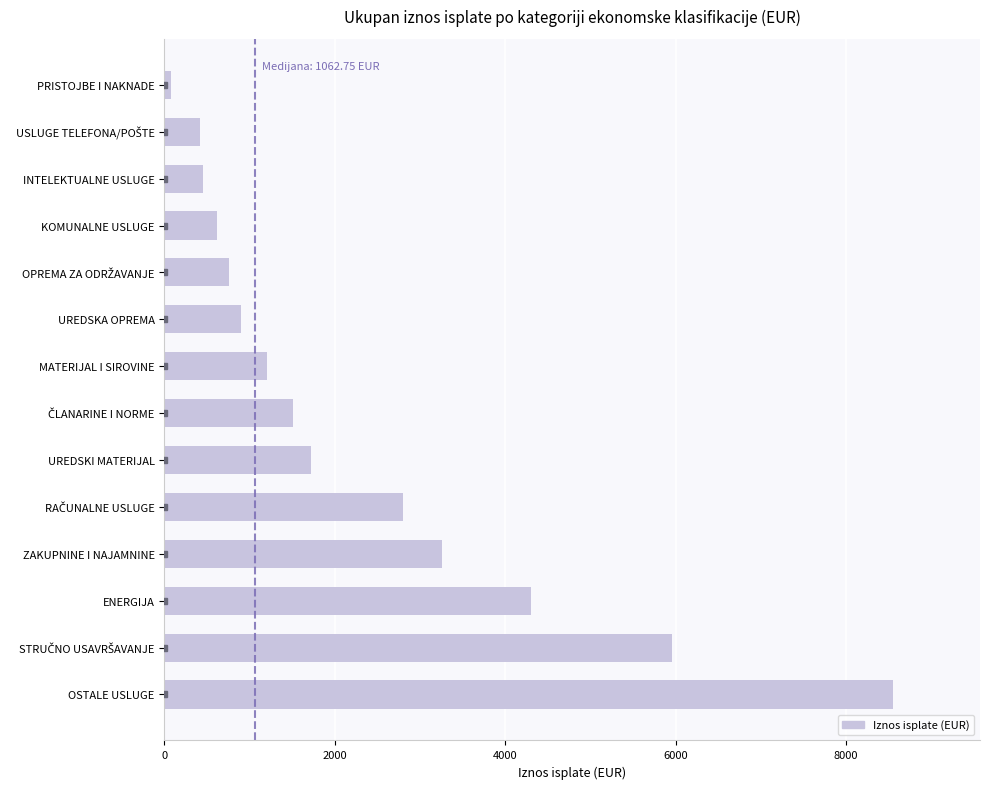

The chart shows a value of 4825.1 at OSTALE USLUGE. True or false?

False